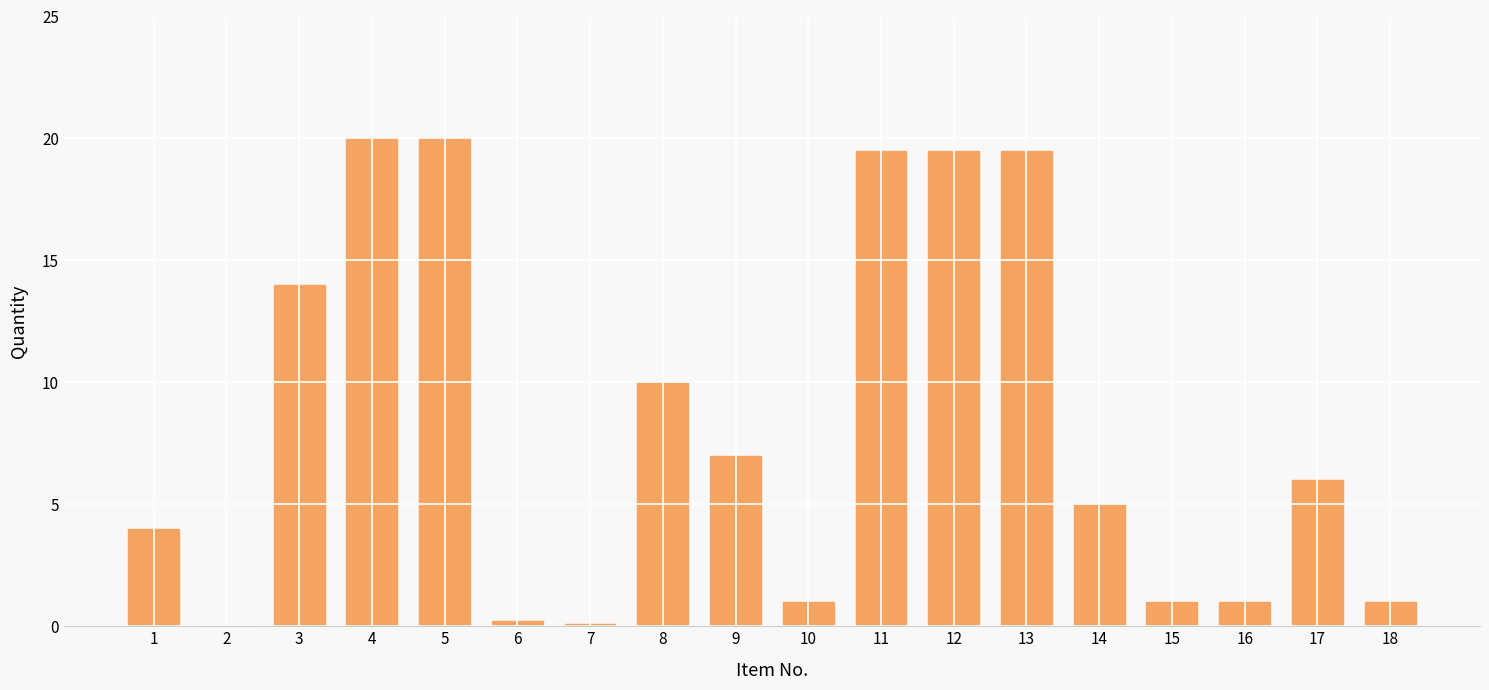

The value at 5 is 20.0. True or false?

True